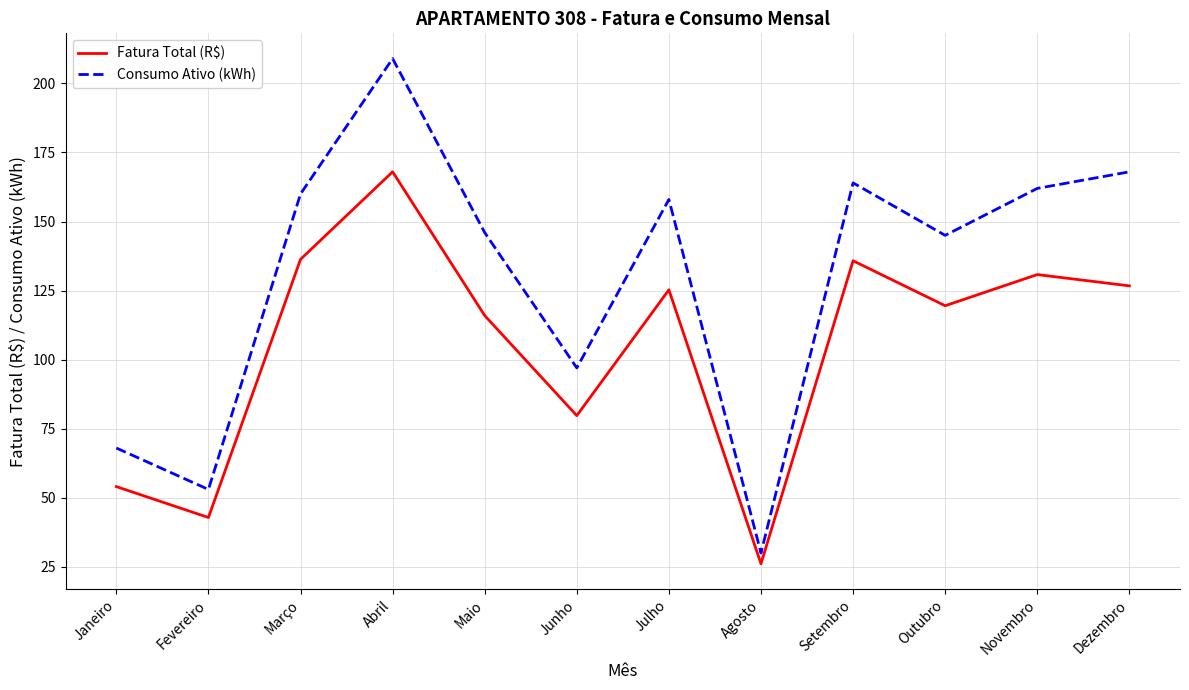

What is the maximum value shown in the chart?

209.0